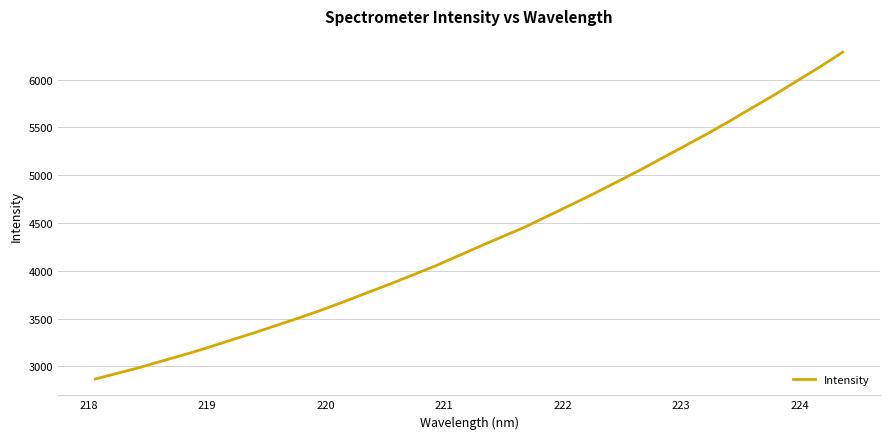

What is the difference between the maximum and minimum values?

3418.3